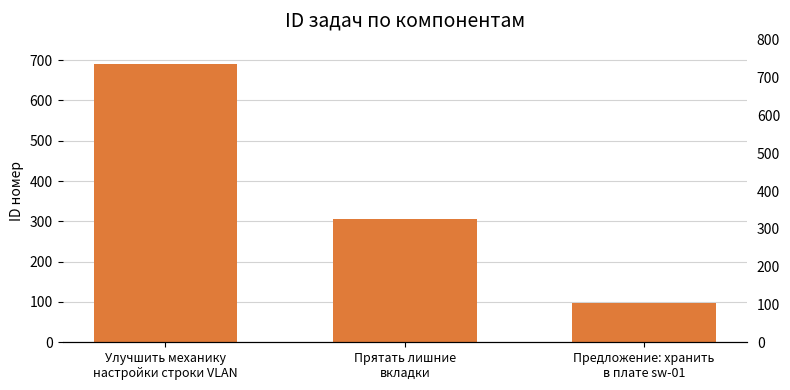

What is the approximate value at Улучшить механику
настройки строки VLAN, to the nearest 50?

700